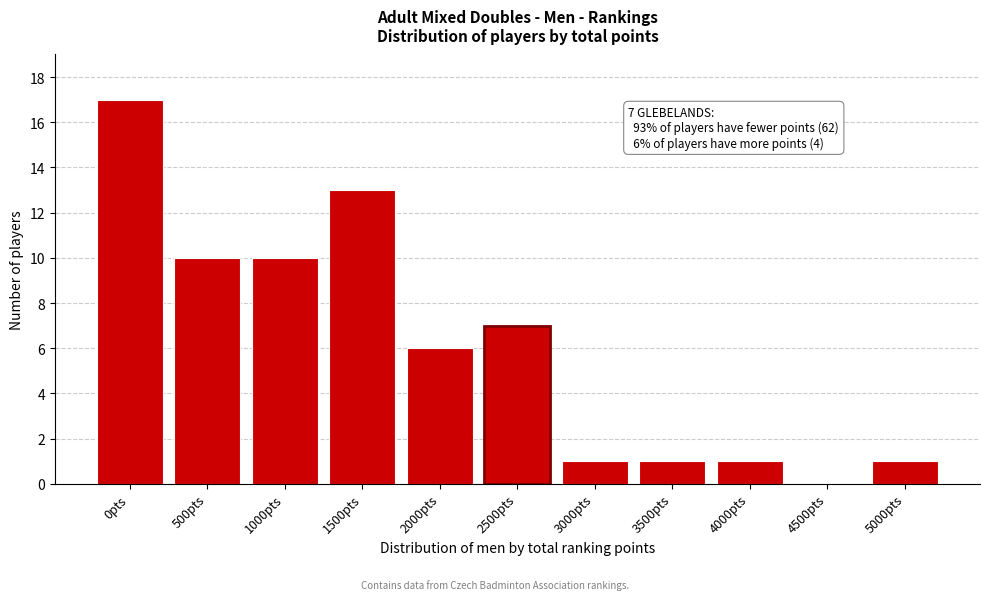

Reading right to left, list all the values displayed in this chart.

5000pts=1	4500pts=0	4000pts=1	3500pts=1	3000pts=1	2500pts=7	2000pts=6	1500pts=13	1000pts=10	500pts=10	0pts=17